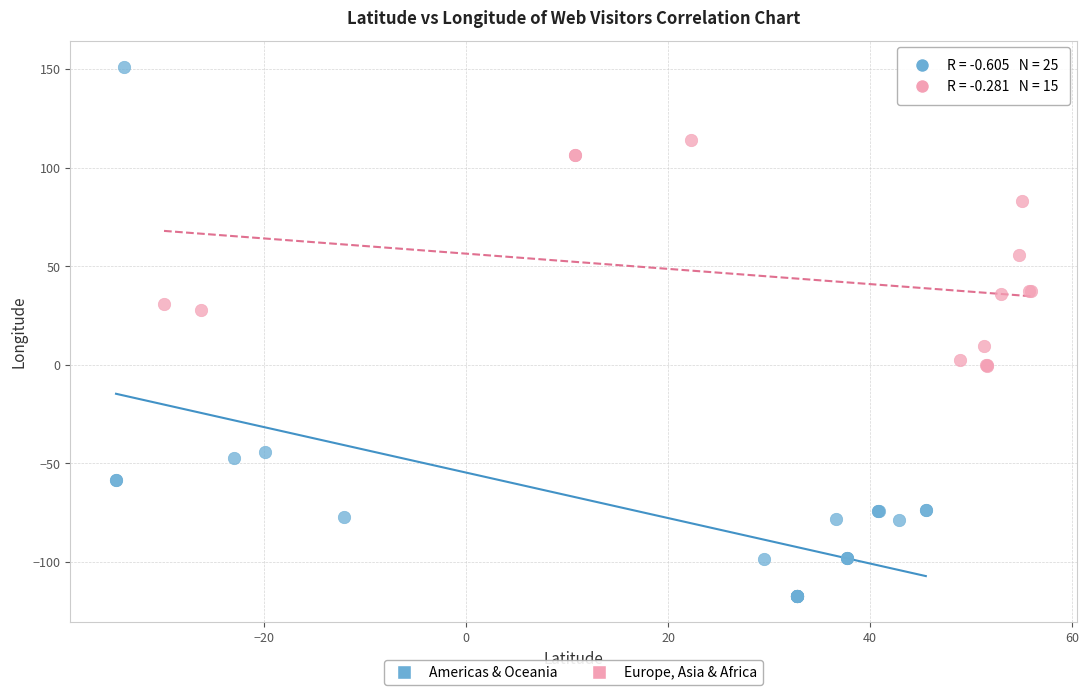

Which series has the largest Y range (max minus min)?

Americas & Oceania